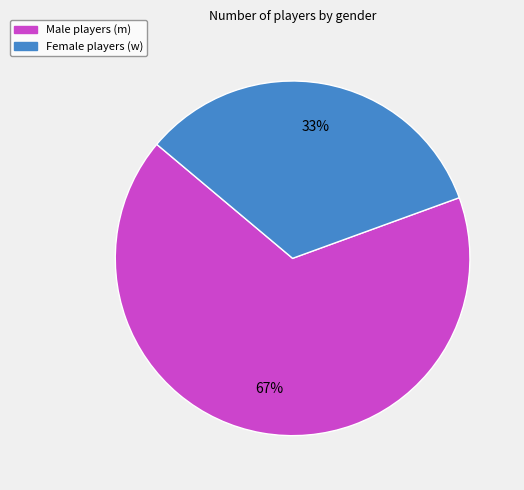

Does any single category account for the majority?

Yes